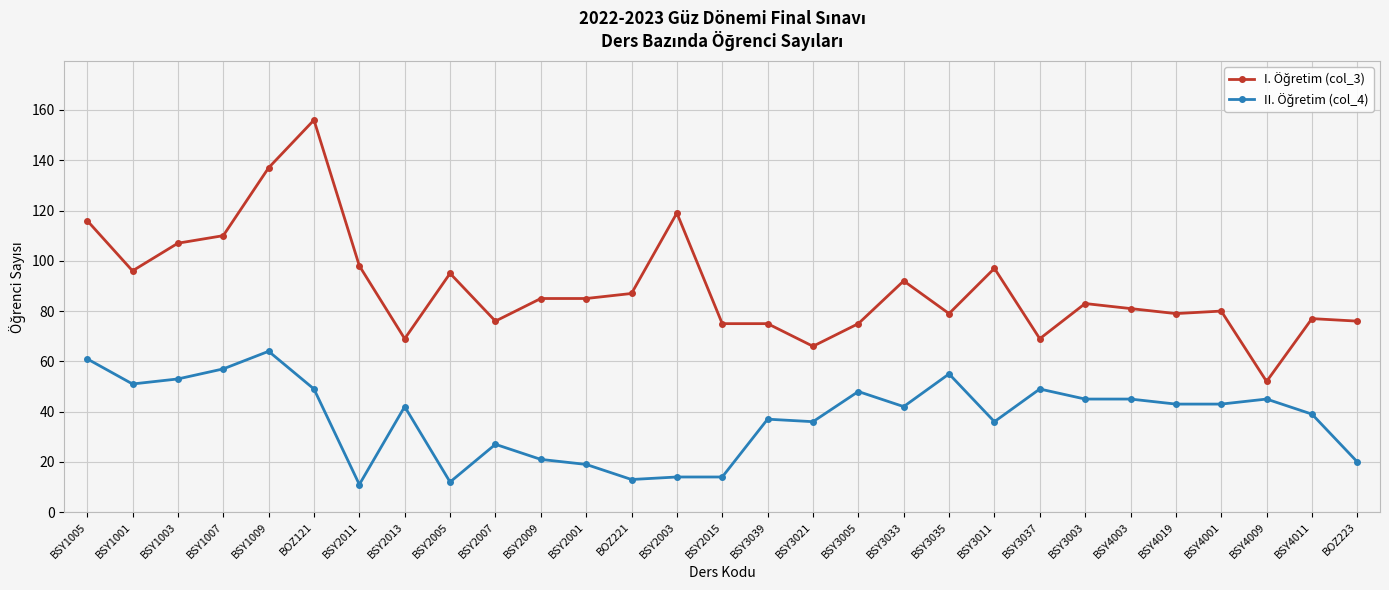

At which category does the chart reach its peak across all series?

BOZ121